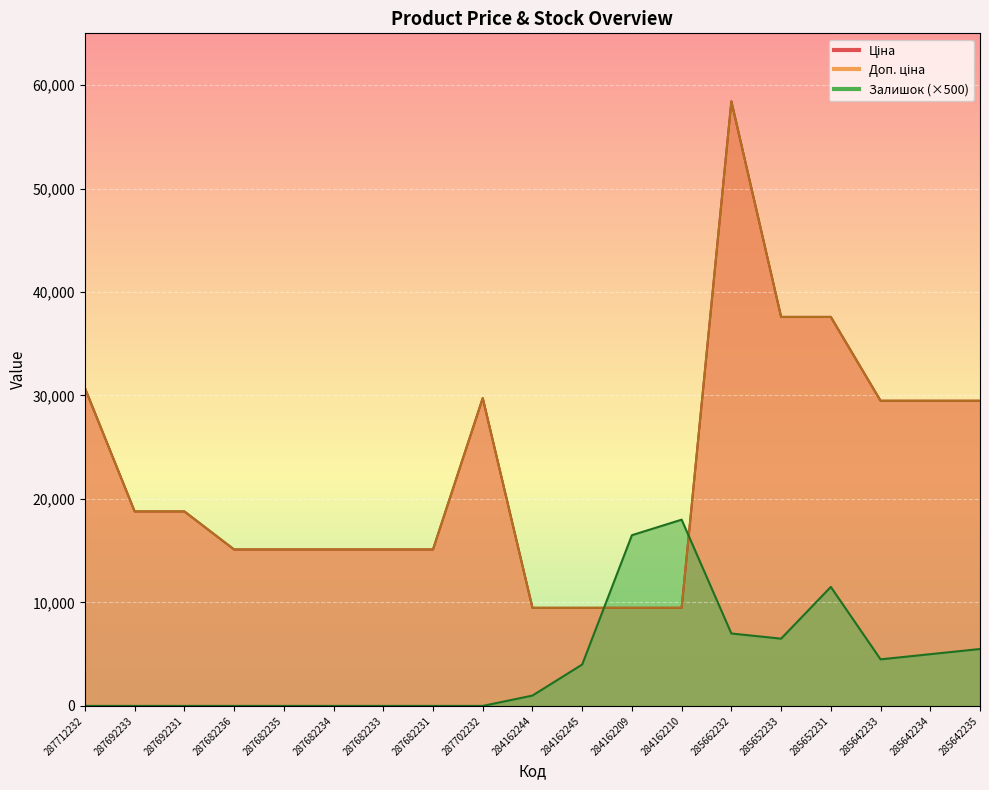

How many values in the Залишок series exceed 1000?

9